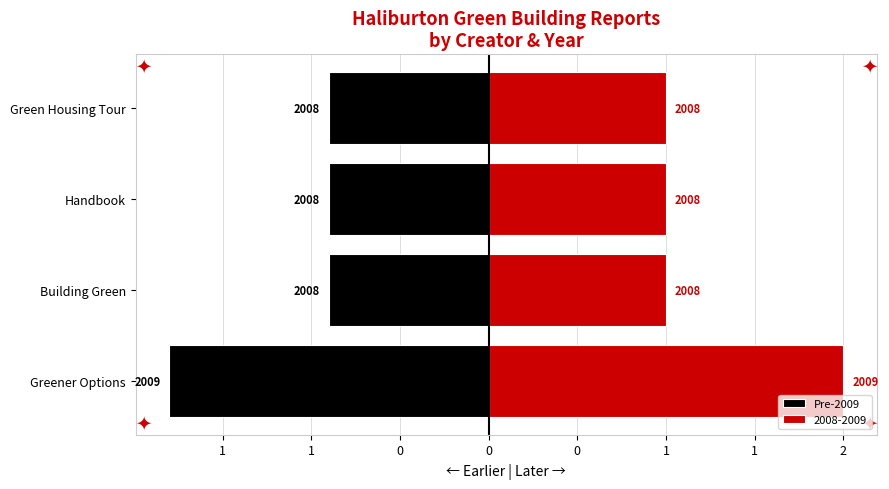

Reading right to left, transcribe all the data shown in this chart.

-0.9	-0.9	-0.9	-1.8